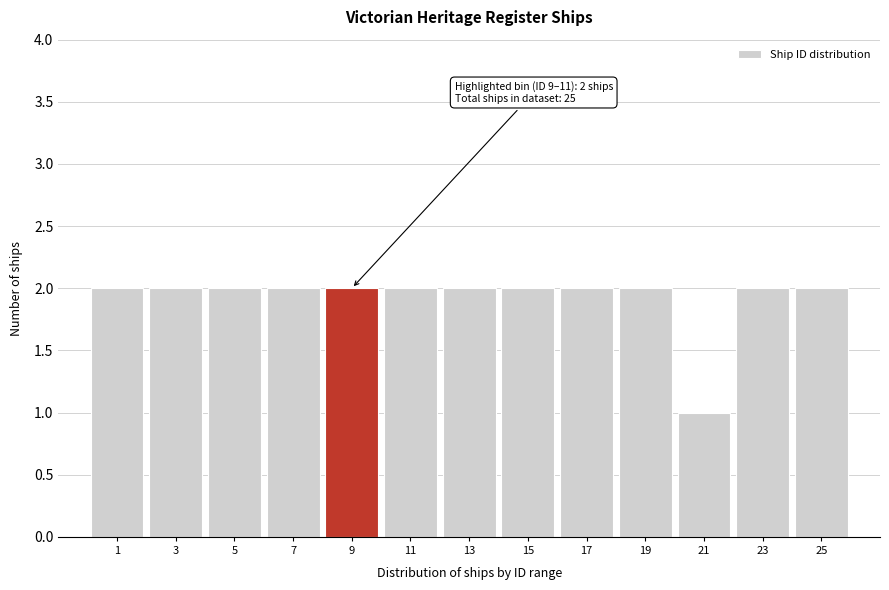

Reading left to right, transcribe all the data shown in this chart.

2	2	2	2	2	2	2	2	2	2	1	2	2